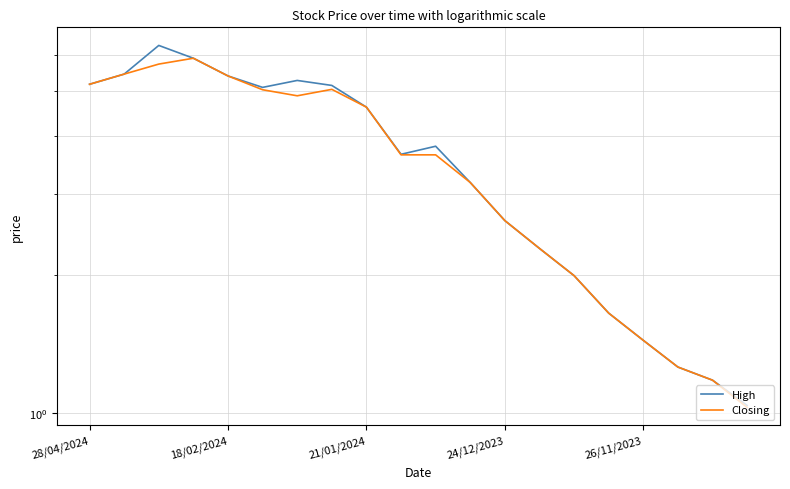

What is the difference between the second highest and minimum values in the Closing series?

4.7